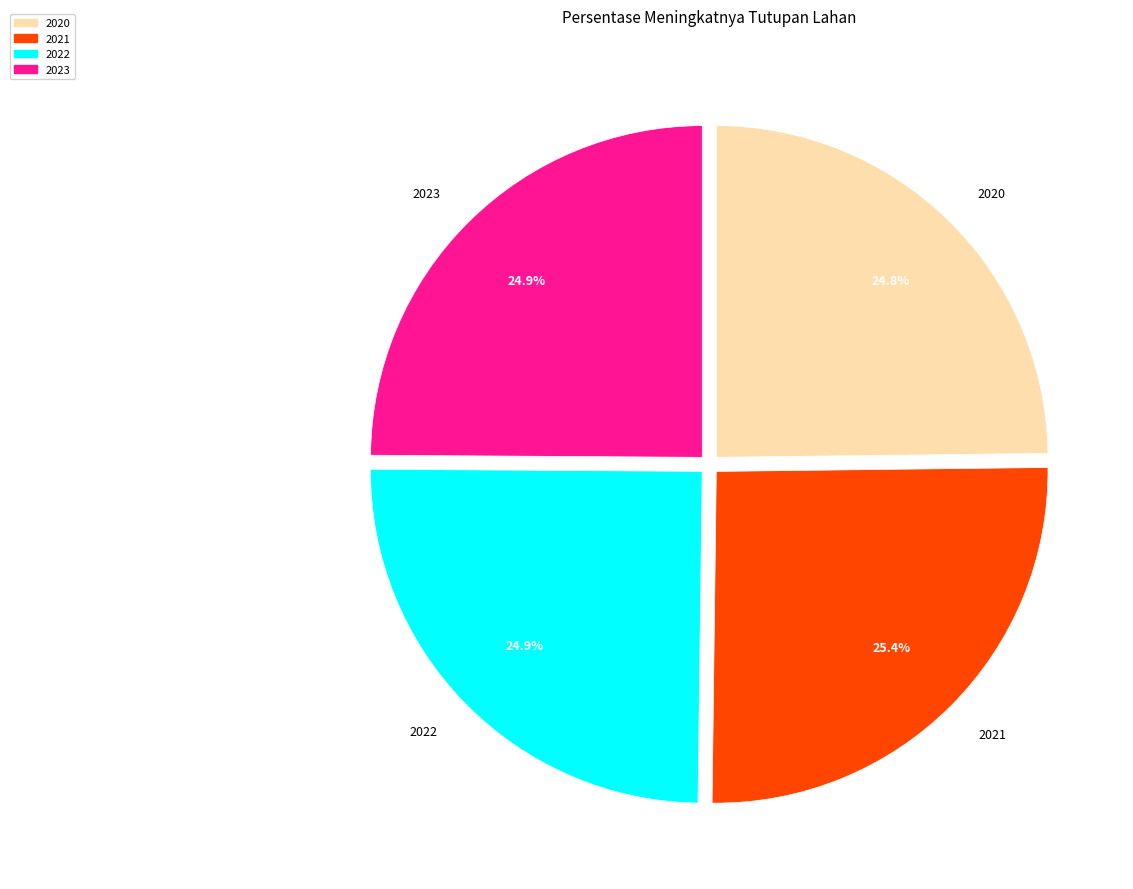

To the nearest percent, what is the average slice percentage?

25%